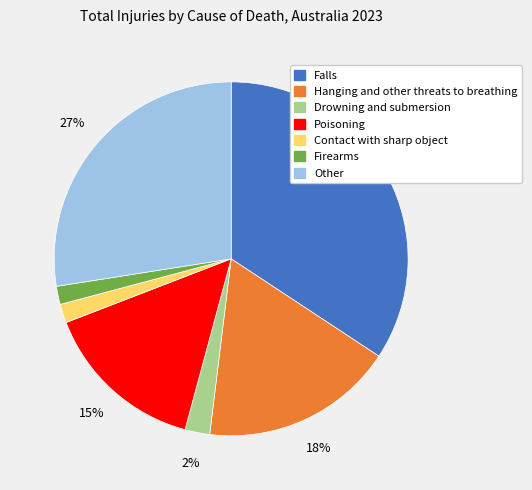

True or false: Hanging and other threats to breathing accounts for 9% of the total.

False